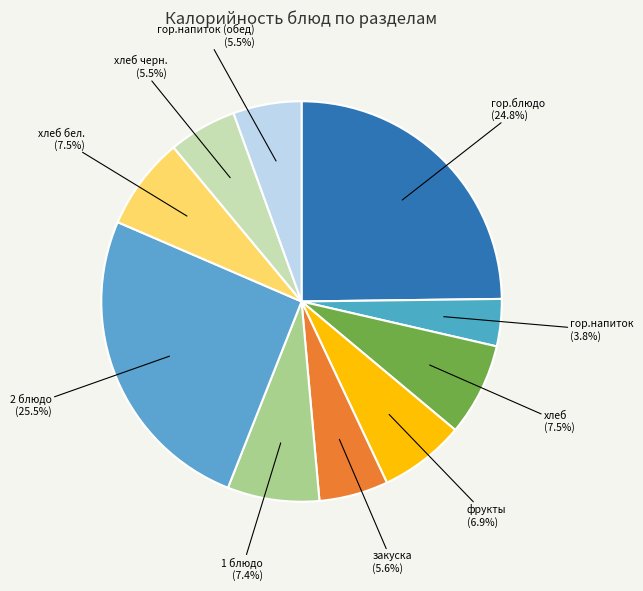

To the nearest percent, what is the average slice percentage?

10%